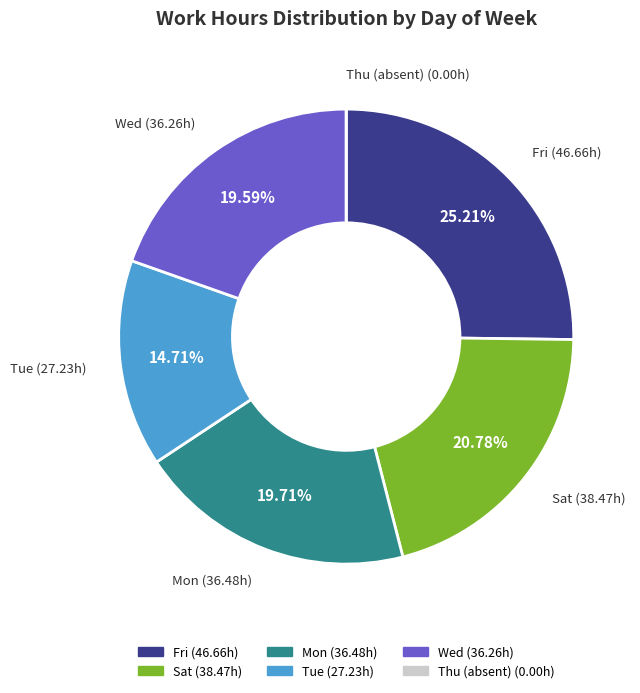

Is there any slice that represents more than half of the pie?

No